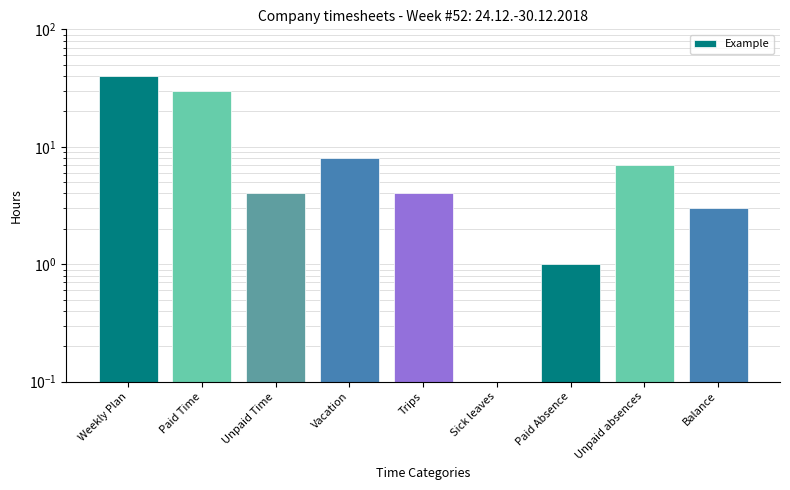

What position from the left is Weekly Plan?

1